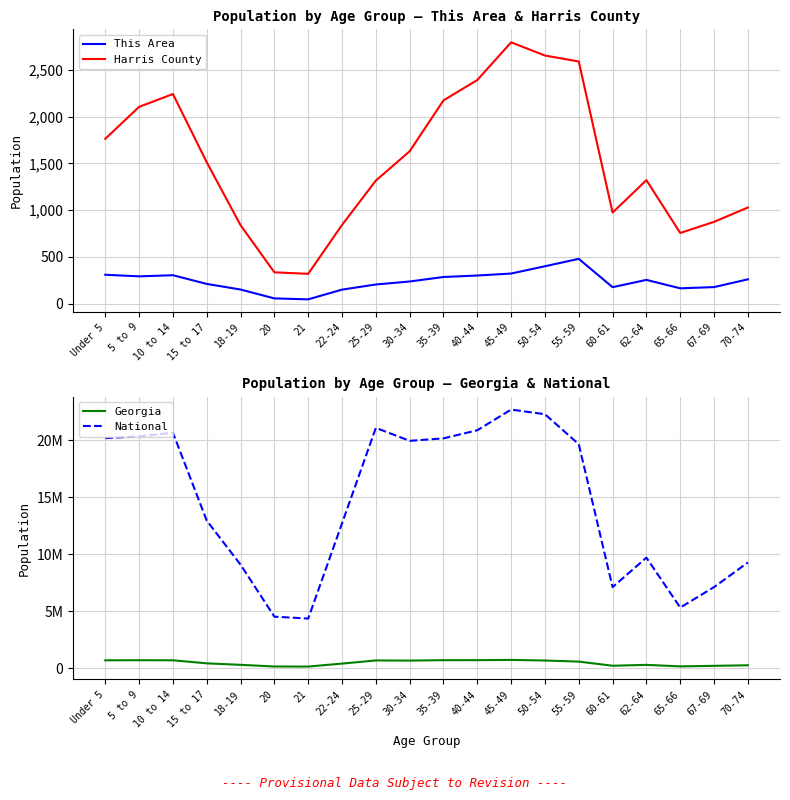

What are all the series names shown in the legend?

This Area, Harris County, Georgia, National